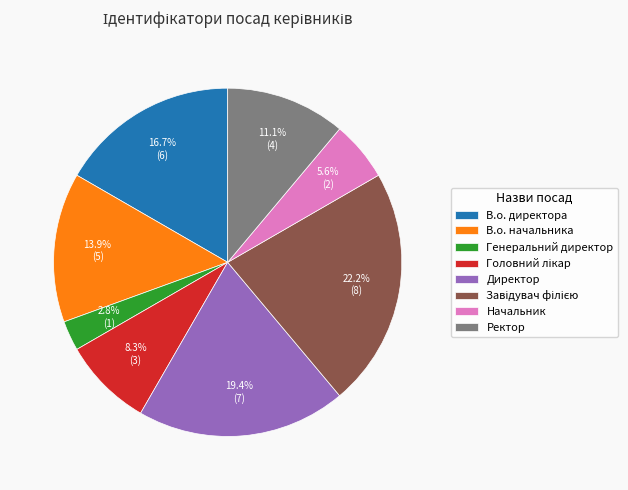

Between Ректор and В.о. начальника, which is larger?

В.о. начальника